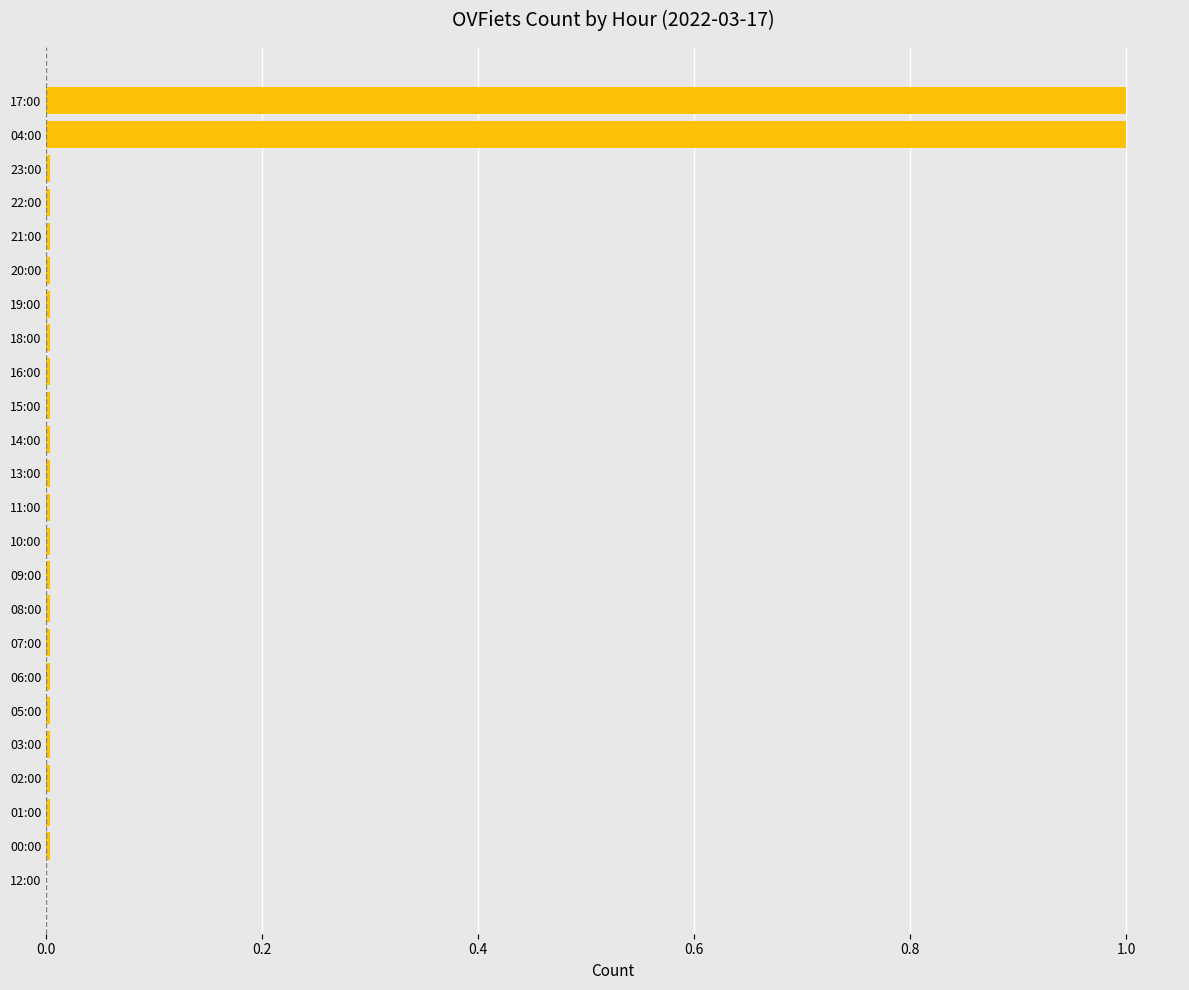

What is the sum of all values?

2.1